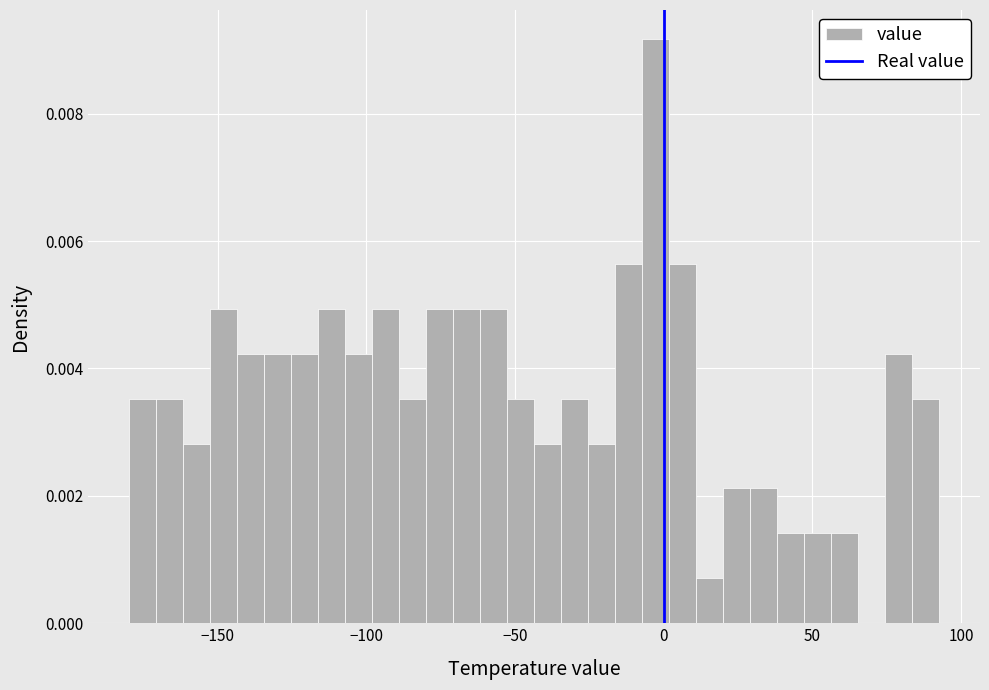

Read against the x-axis, roughly where is the centre of the tallest bar?

-5